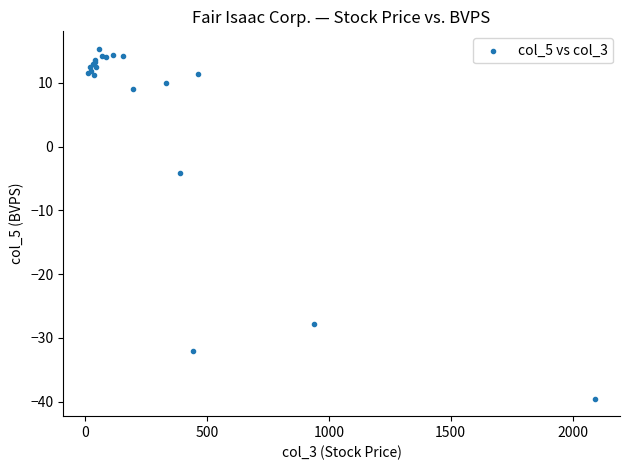

What Y value in the scatter plot is closest to -12?

-4.1